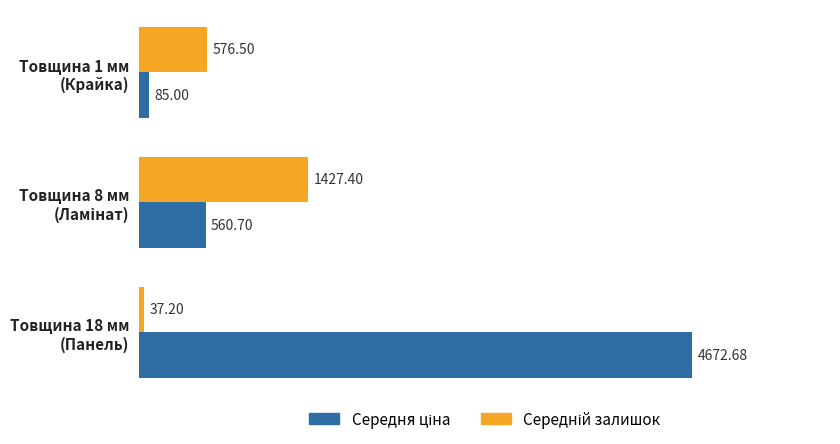

Which category has the lowest value across all series?

Товщина 18 мм
(Панель)